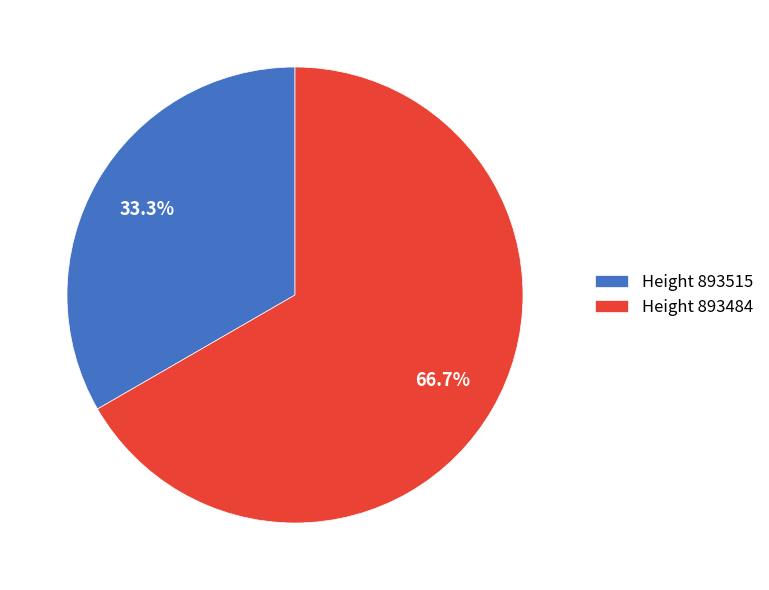

What percentage is NOT represented by Height 893515?

66.7%